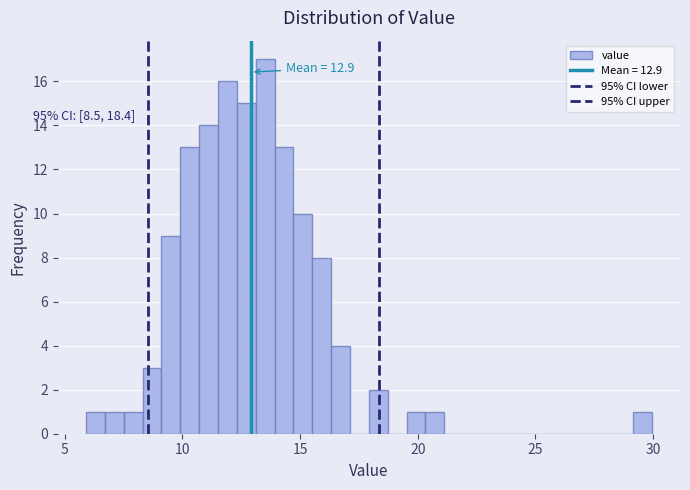

Read against the x-axis, roughly where is the centre of the tallest bar?

13.5